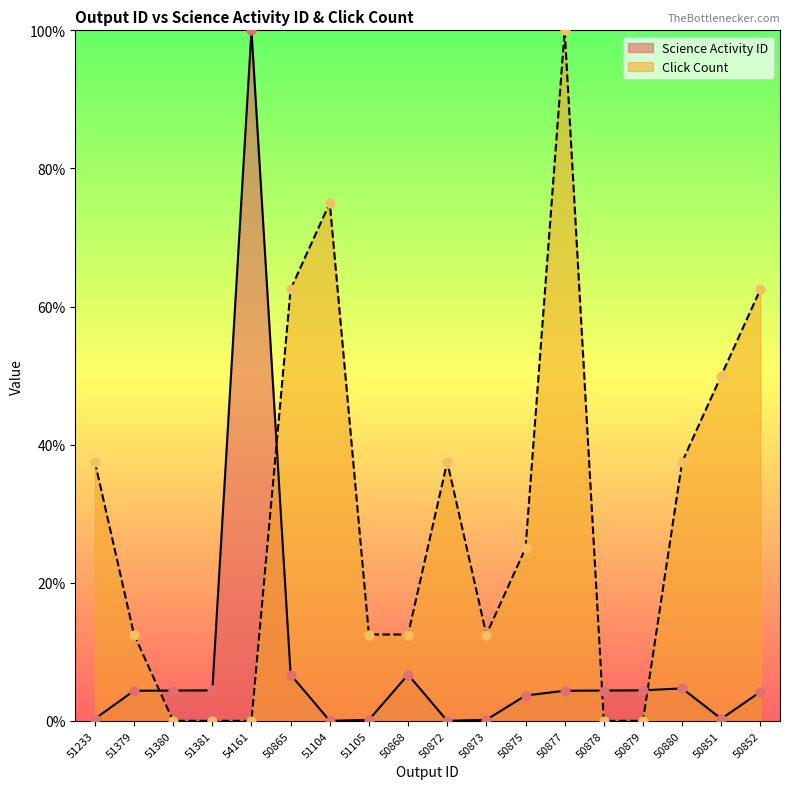

Is the value of Click Count at 50877 greater than the value of Science Activity ID at 50878?

Yes